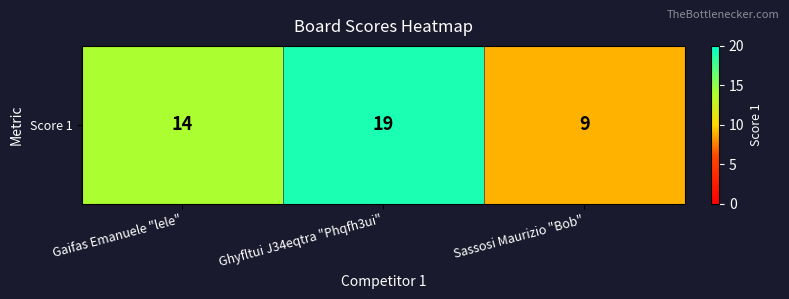

What is the change in value from Ghyfltui J34eqtra "Phqfh3ui" to Sassosi Maurizio "Bob"?

-10